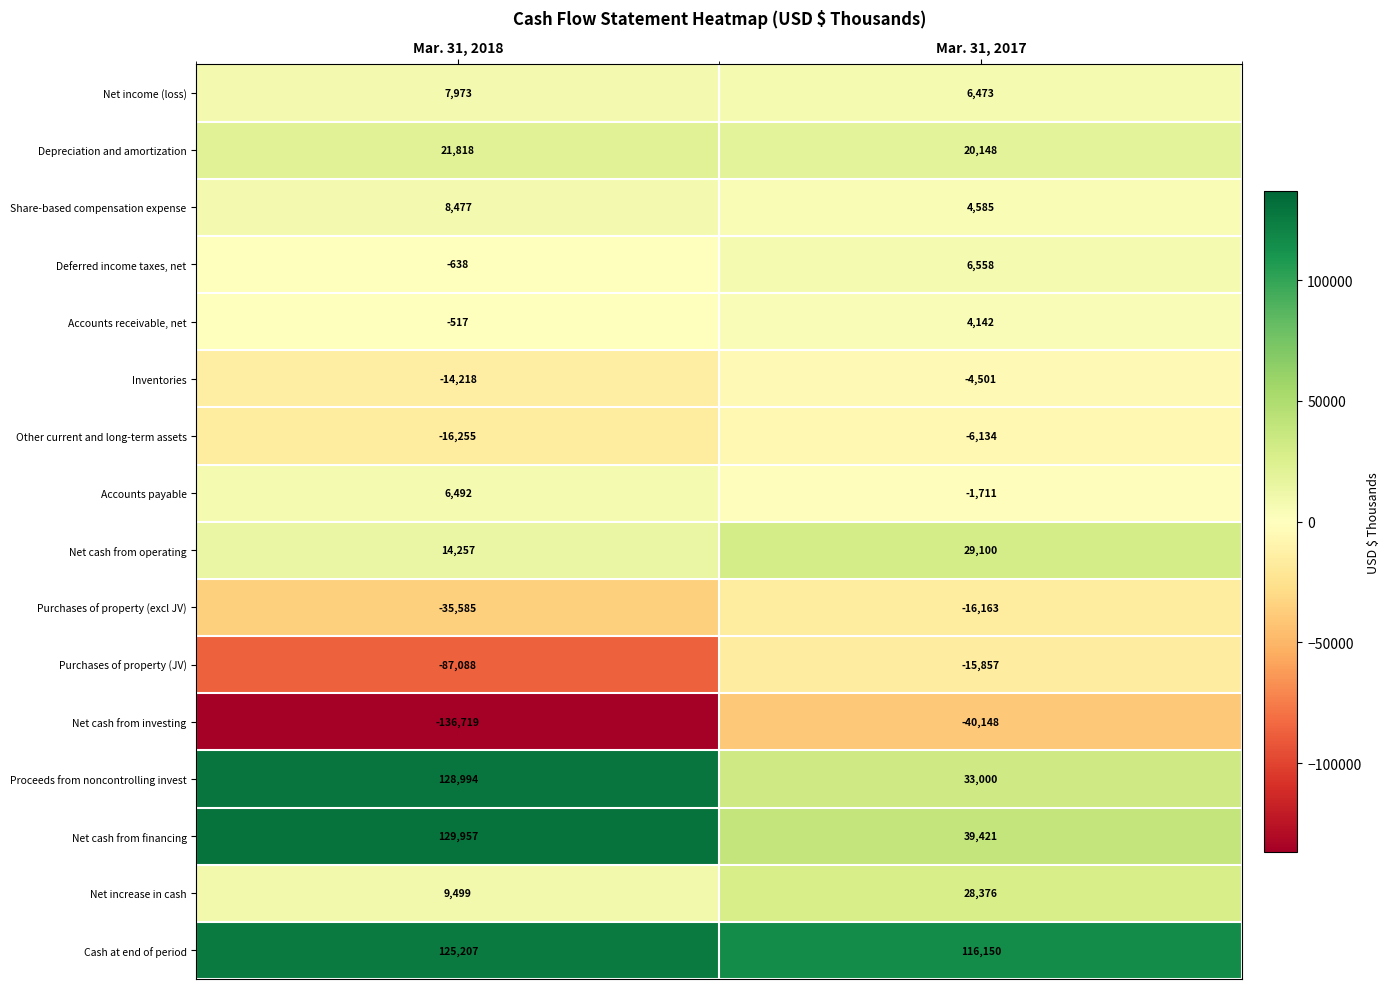

At Mar. 31, 2018, list the series in order from largest to smallest.

Net cash from financing, Proceeds from noncontrolling invest, Cash at end of period, Depreciation and amortization, Net cash from operating, Net increase in cash, Share-based compensation expense, Net income (loss), Accounts payable, Accounts receivable, net, Deferred income taxes, net, Inventories, Other current and long-term assets, Purchases of property (excl JV), Purchases of property (JV), Net cash from investing